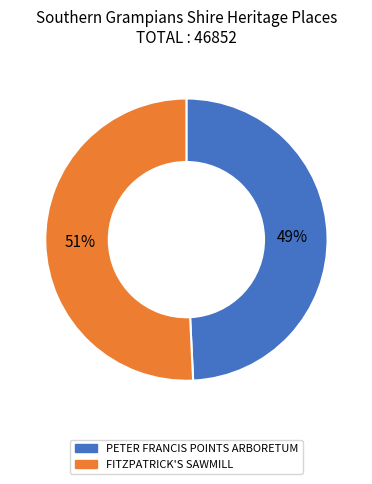

Approximately how many times larger is the value at FITZPATRICK'S SAWMILL compared to PETER FRANCIS POINTS ARBORETUM?

1.0